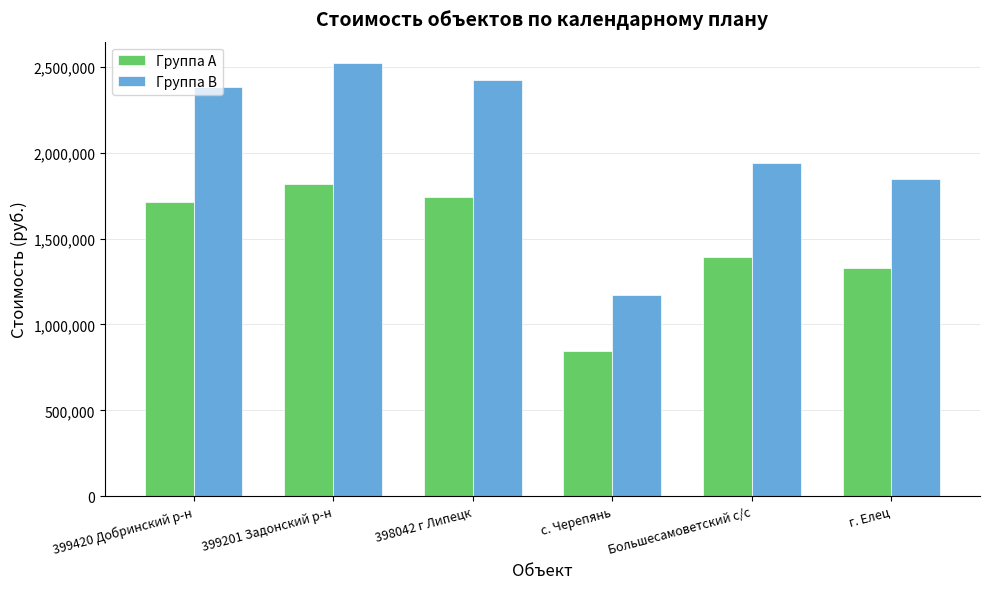

Reading left to right, list all the values displayed in this chart.

Группа A: 399420 Добринский р-н=1714268.9	399201 Задонский р-н=1815657.1	398042 г Липецк=1743493.7	с. Черепянь=845594.6	Большесамоветский с/с=1395609.1	г. Елец=1331645.0
Группа B: 399420 Добринский р-н=2380929.0	399201 Задонский р-н=2521746.0	398042 г Липецк=2421519.0	с. Черепянь=1174437.0	Большесамоветский с/с=1938346.0	г. Елец=1849507.0